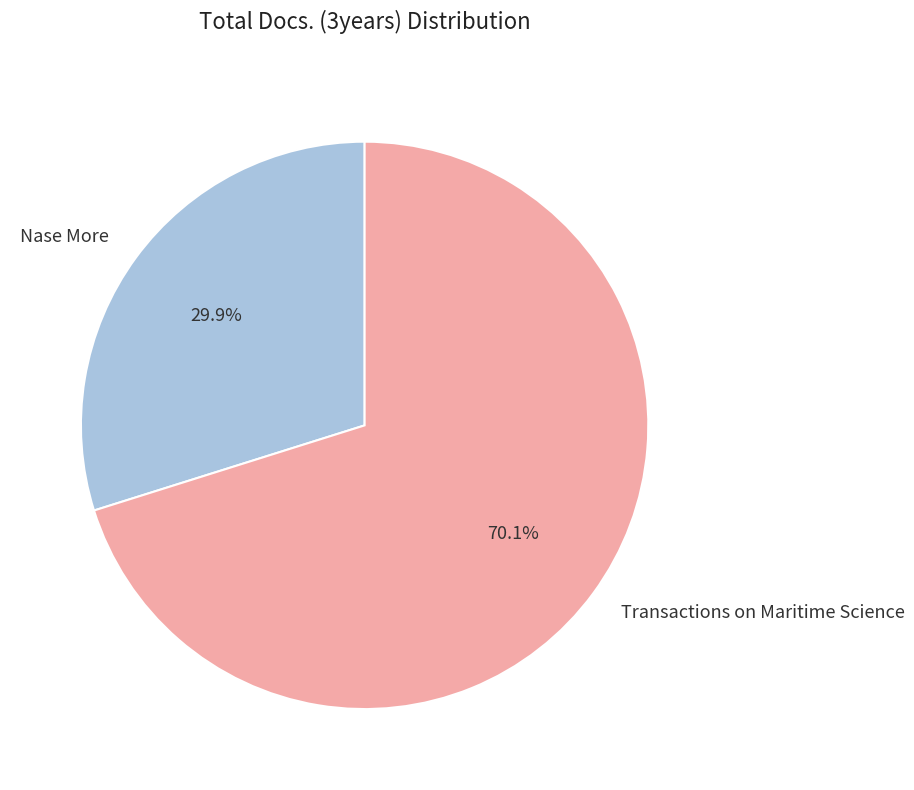

Between Nase More and Transactions on Maritime Science, which is larger?

Transactions on Maritime Science